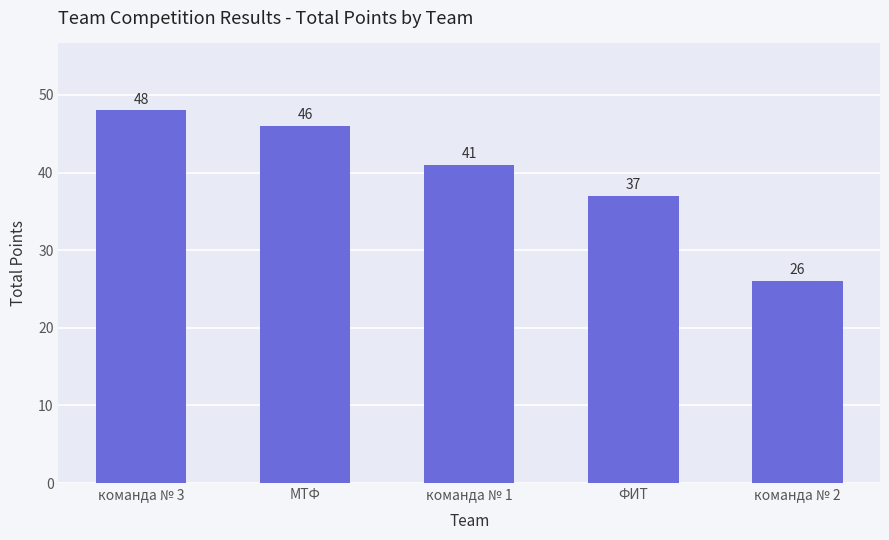

Reading left to right, what are all the values shown in this chart?

команда № 3=48	МТФ=46	команда № 1=41	ФИТ=37	команда № 2=26